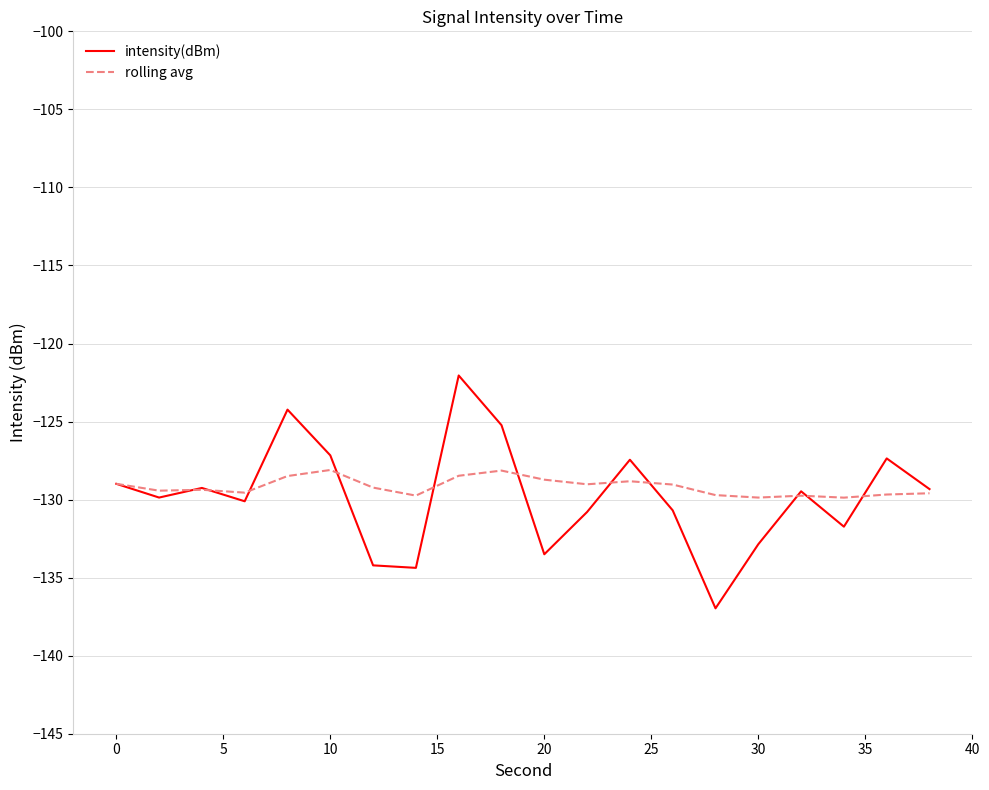

Rank the series by their maximum value, from lowest to highest.

rolling avg, intensity(dBm)